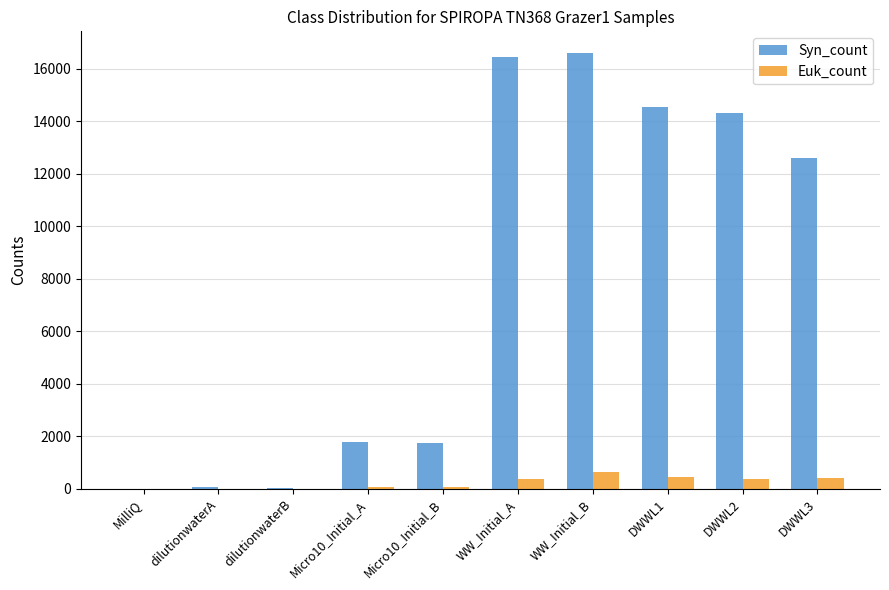

Does the chart contain stacked bars?

No